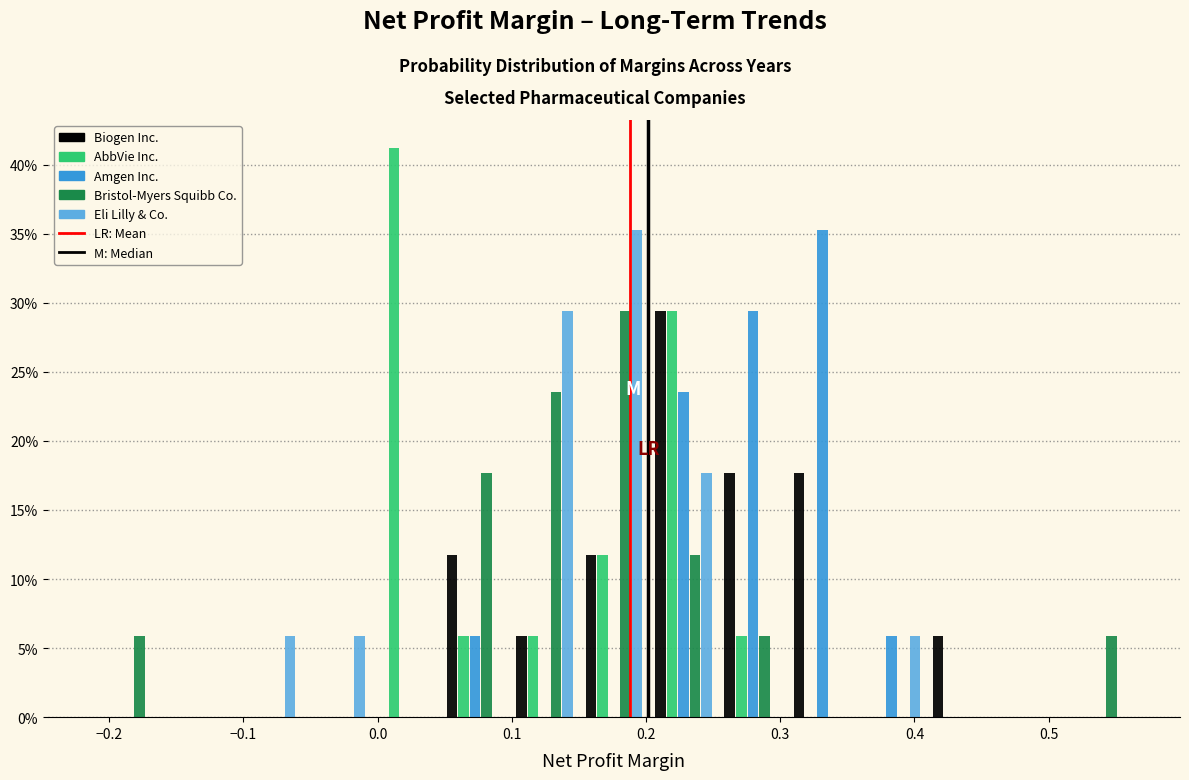

In the Biogen Inc. series, which range on the x-axis has the tallest bar?

0.20 to 0.25